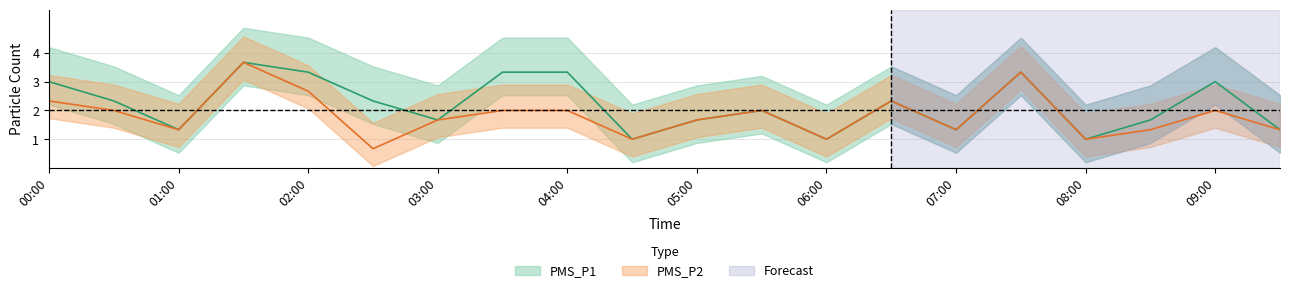

How many values in the PMS_P2 series are below 2?

10